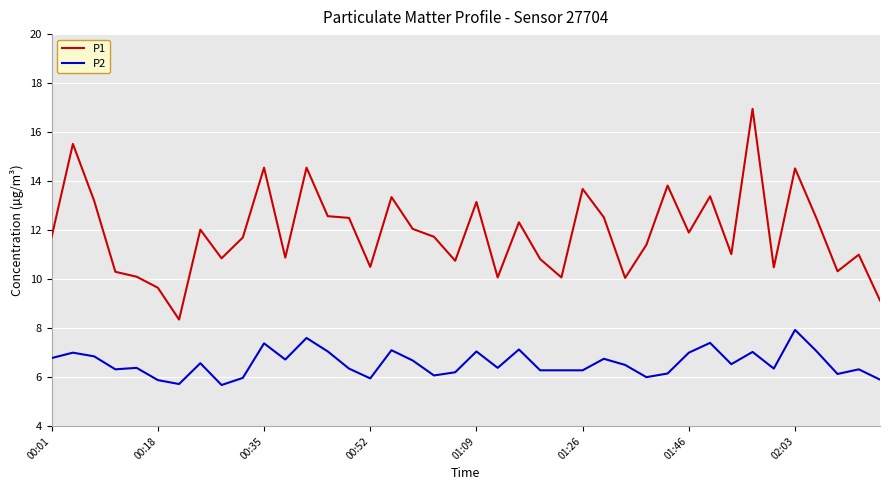

Which series has the largest total across all categories?

P1